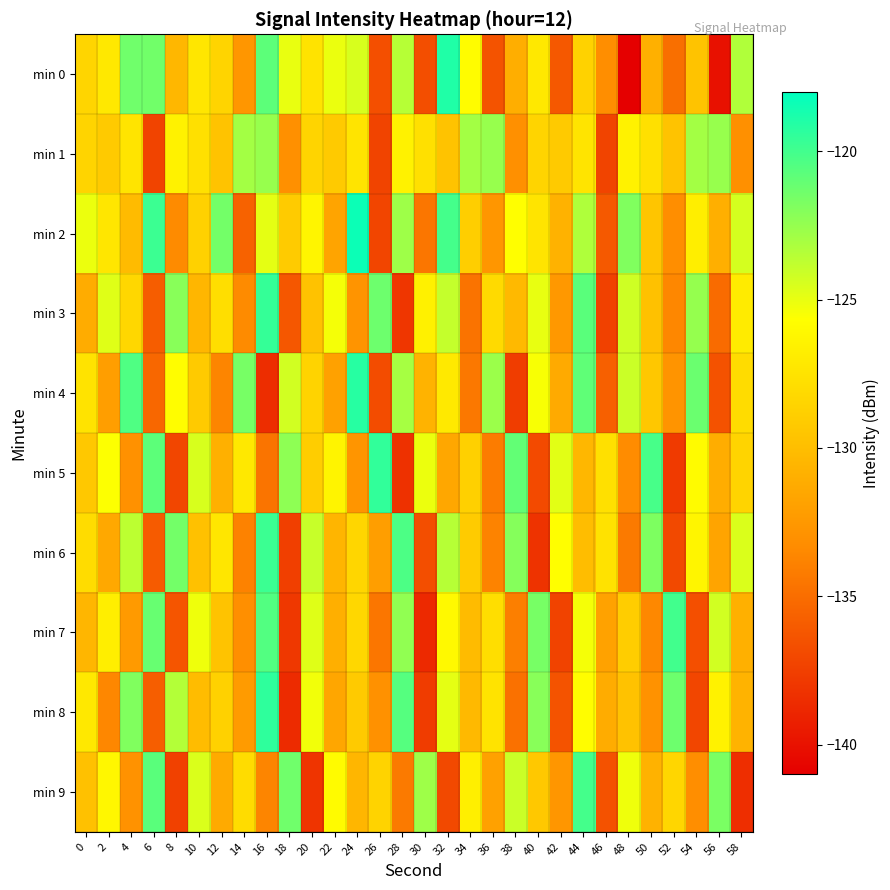

Between 6 and 52, which is larger?

6